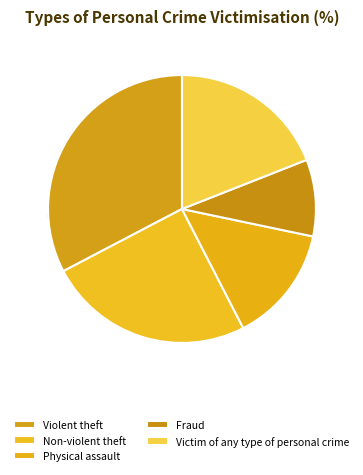

Which has a higher value, Physical assault or Fraud?

Physical assault